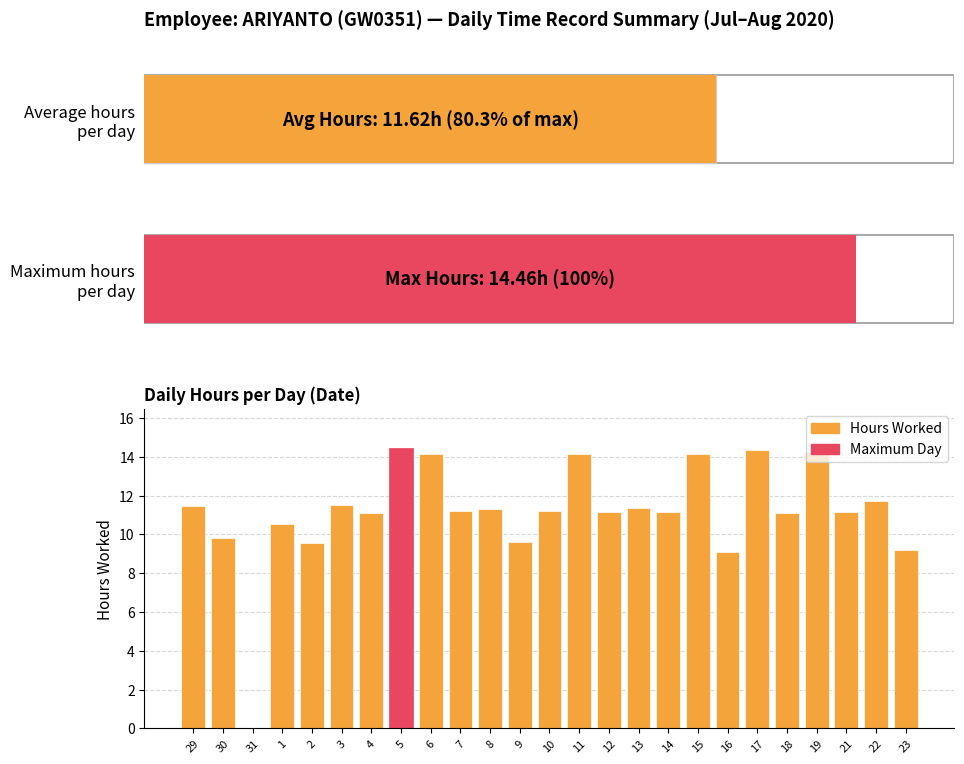

Reading left to right, list all the values displayed in this chart.

29=11.5	30=9.8	31=0.0	1=10.6	2=9.6	3=11.5	4=11.1	5=14.5	6=14.2	7=11.2	8=11.3	9=9.6	10=11.2	11=14.2	12=11.2	13=11.3	14=11.2	15=14.2	16=9.1	17=14.4	18=11.1	19=14.2	21=11.2	22=11.8	23=9.2